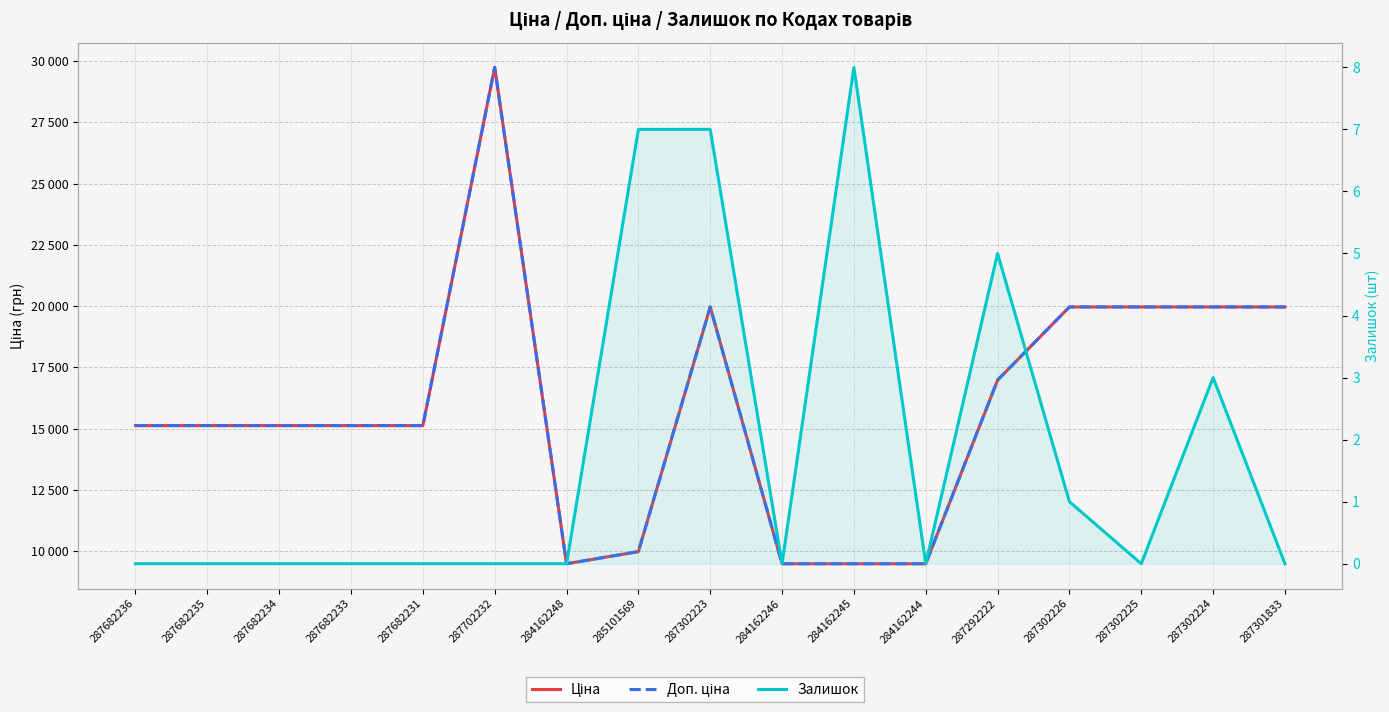

Read the Залишок value at 284162245.

8.0